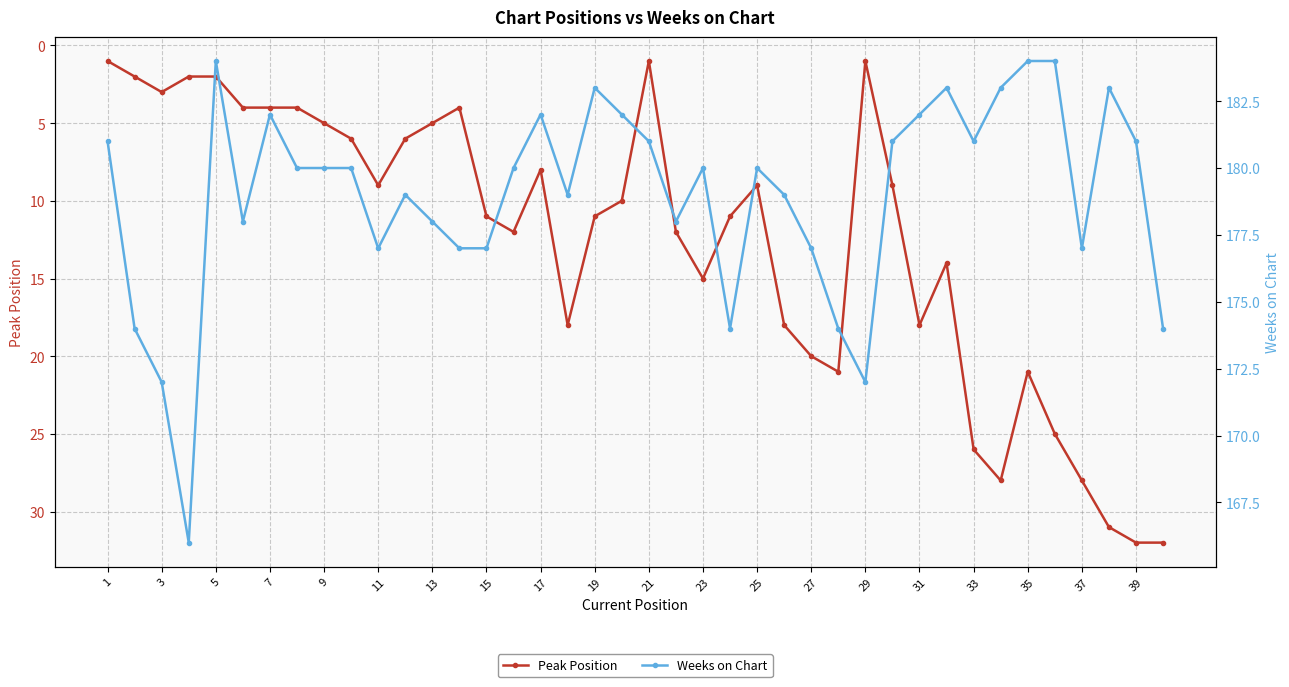

At which category does Peak Position reach its first local peak?

3